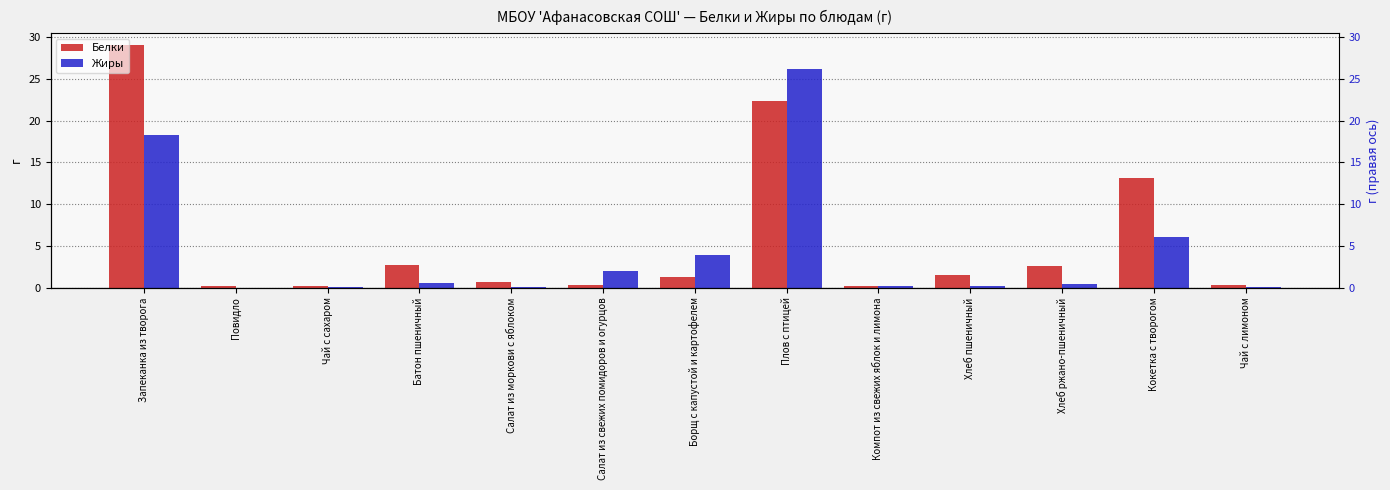

How many data points does each series have?

13